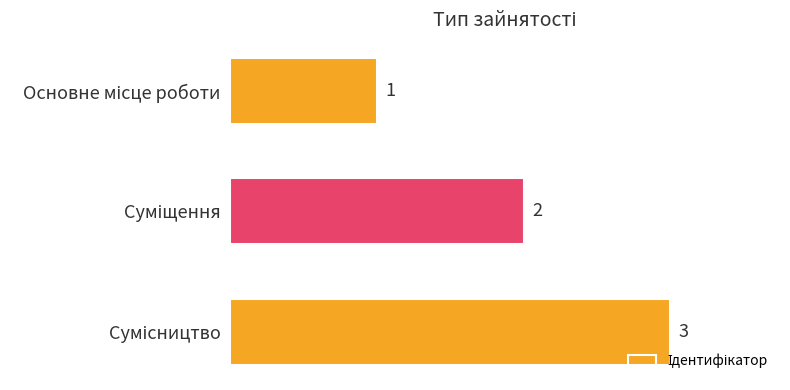

Count the values in the range 1 to 3.

3